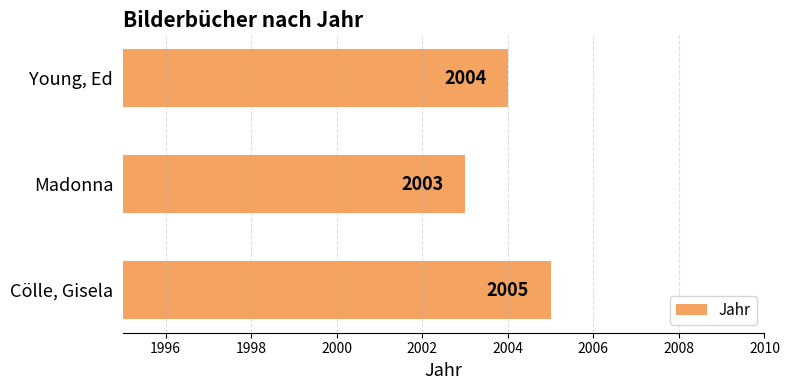

Rank the categories by value from highest to lowest.

Cölle, Gisela, Young, Ed, Madonna